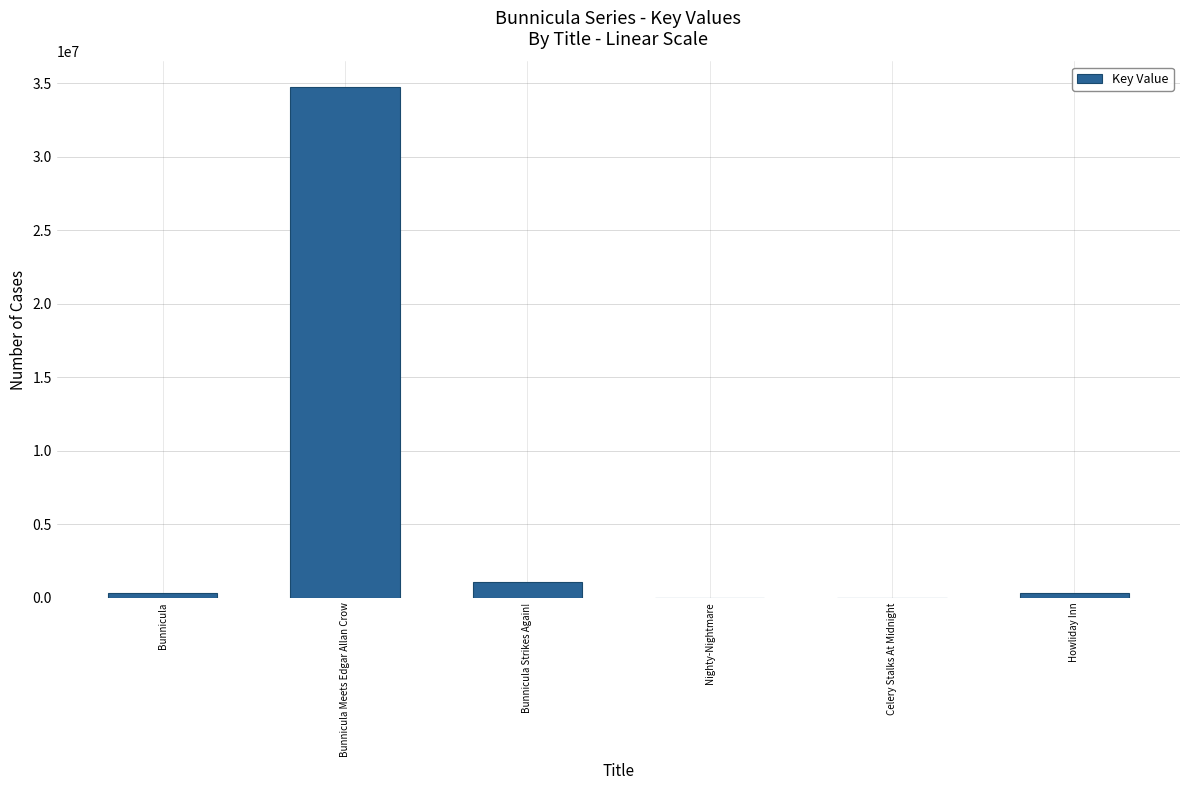

The value at Bunnicula Meets Edgar Allan Crow is 56217763. True or false?

False